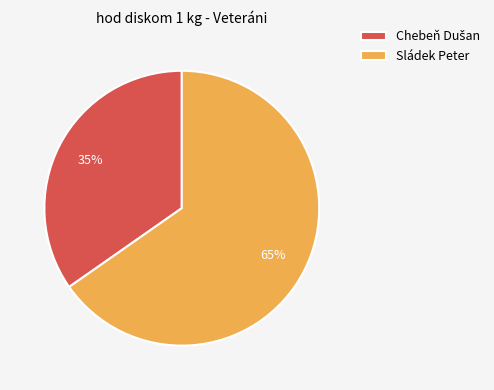

To the nearest percent, what percentage of the pie is Sládek Peter?

65%